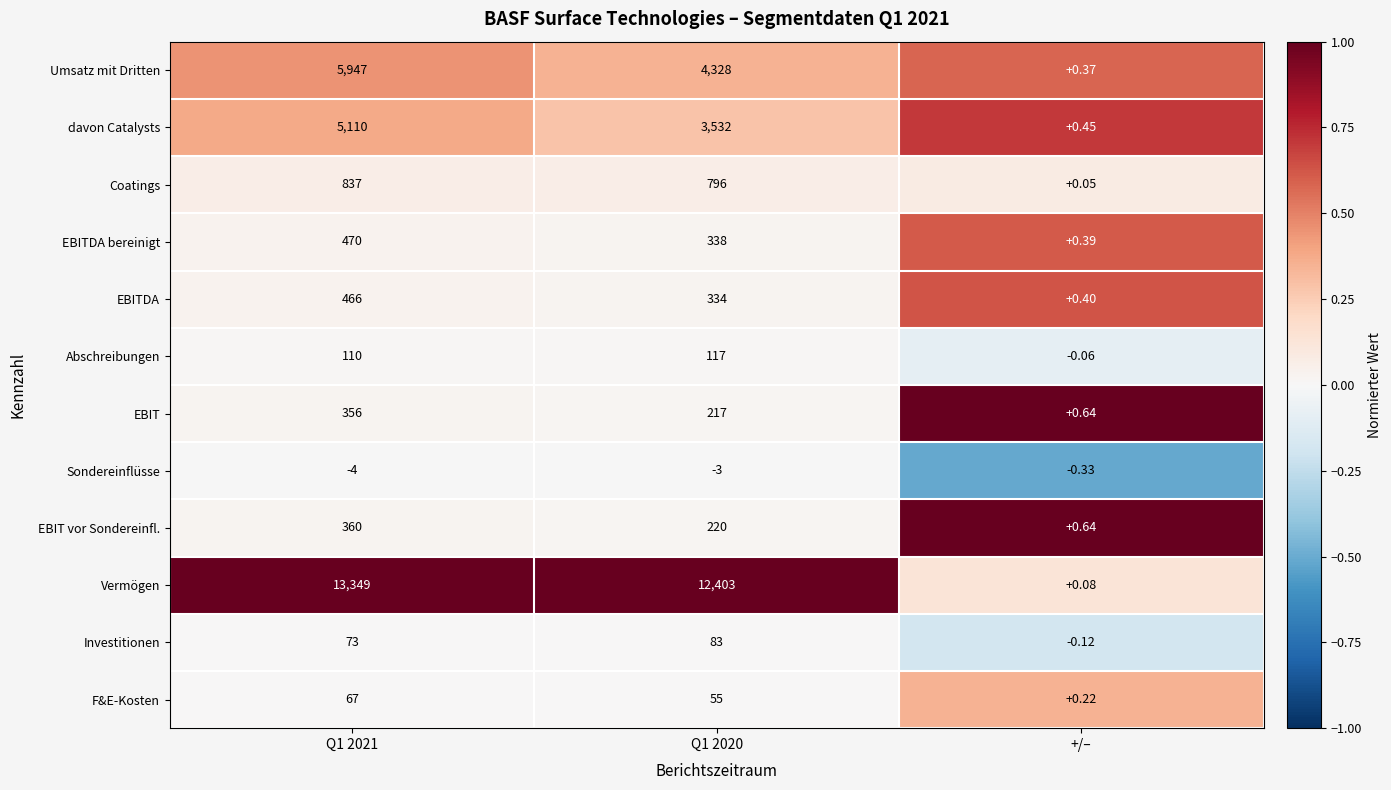

Between Q1 2020 and +/–, which series saw the biggest shift?

Vermögen